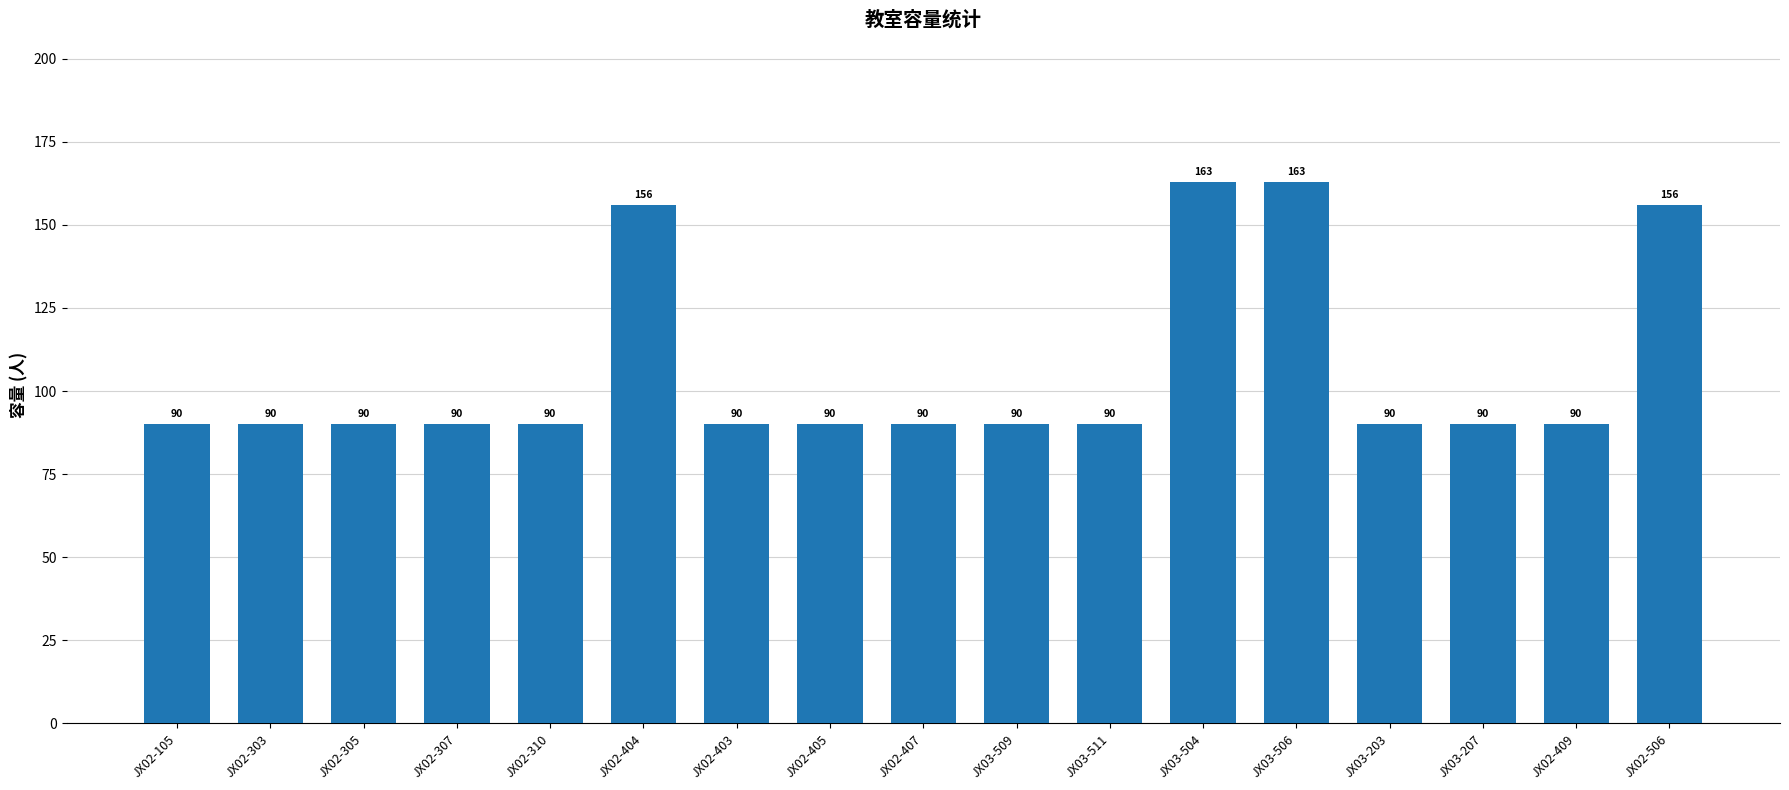

Are the bars horizontal?

No